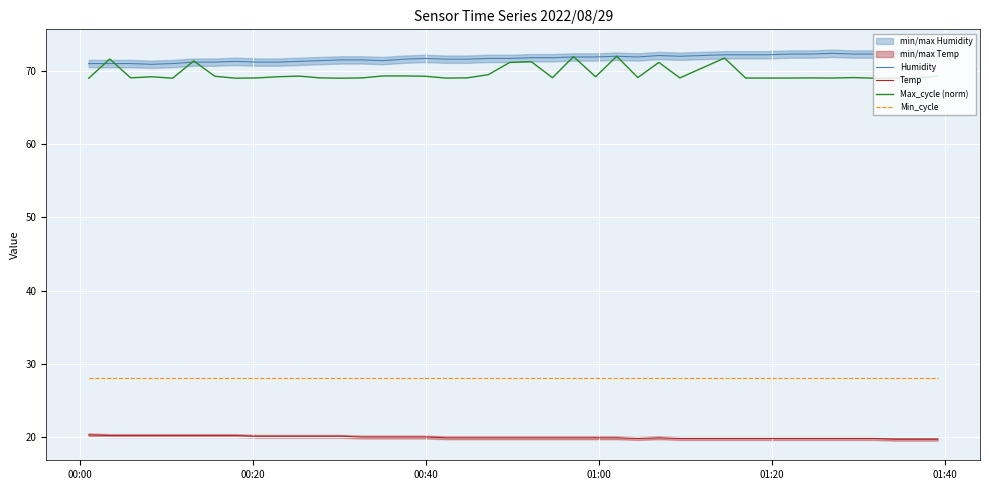

What is the value of the Min_cycle point at the 24th from the left?

28.0